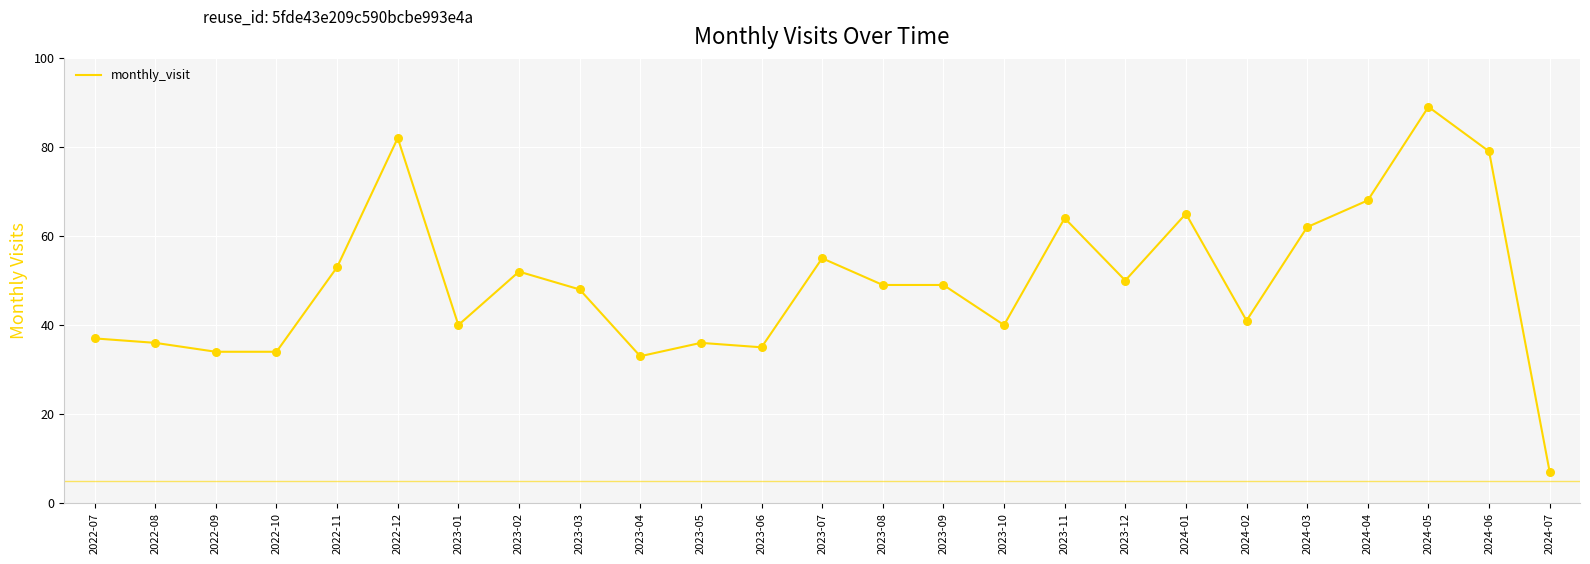

What is the change in value from 2022-07 to 2023-06?

-2